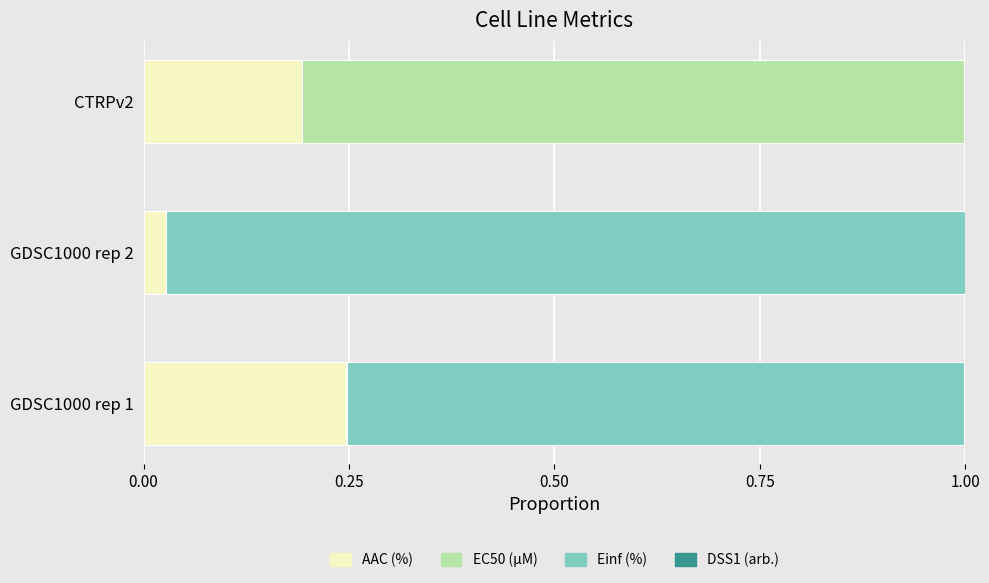

True or false: AAC (%) has a value of 0.2 at GDSC1000 rep 1.

True